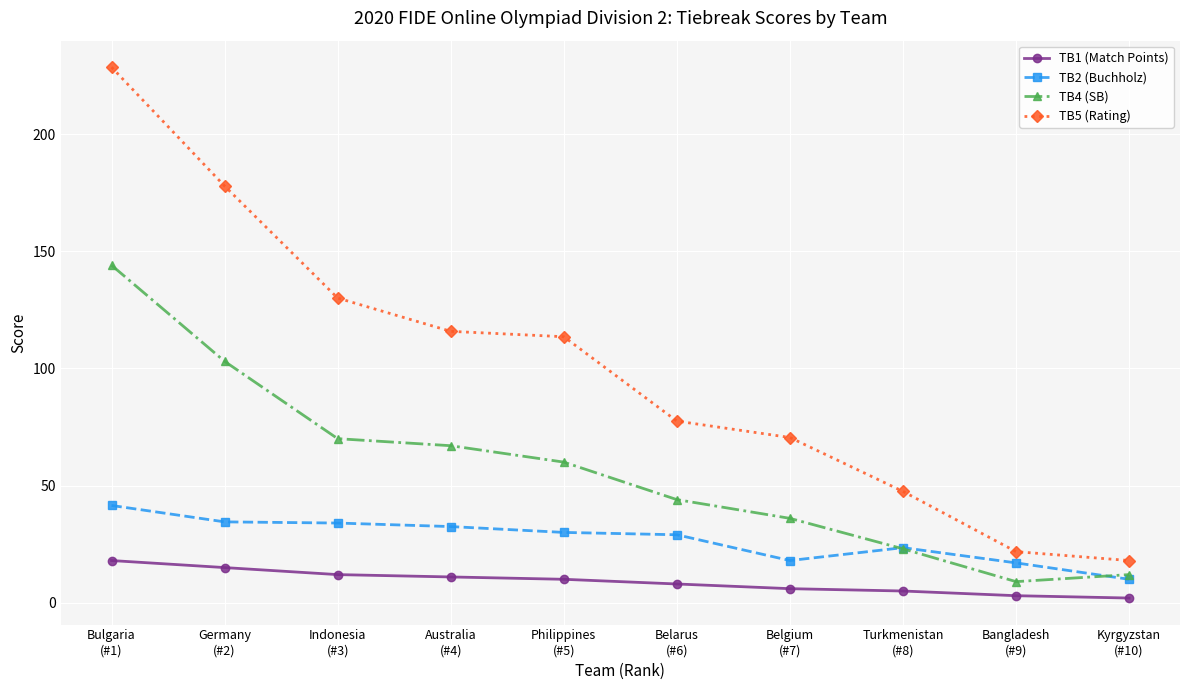

At which label does TB4 (SB) first exceed 60?

Bulgaria
(#1)